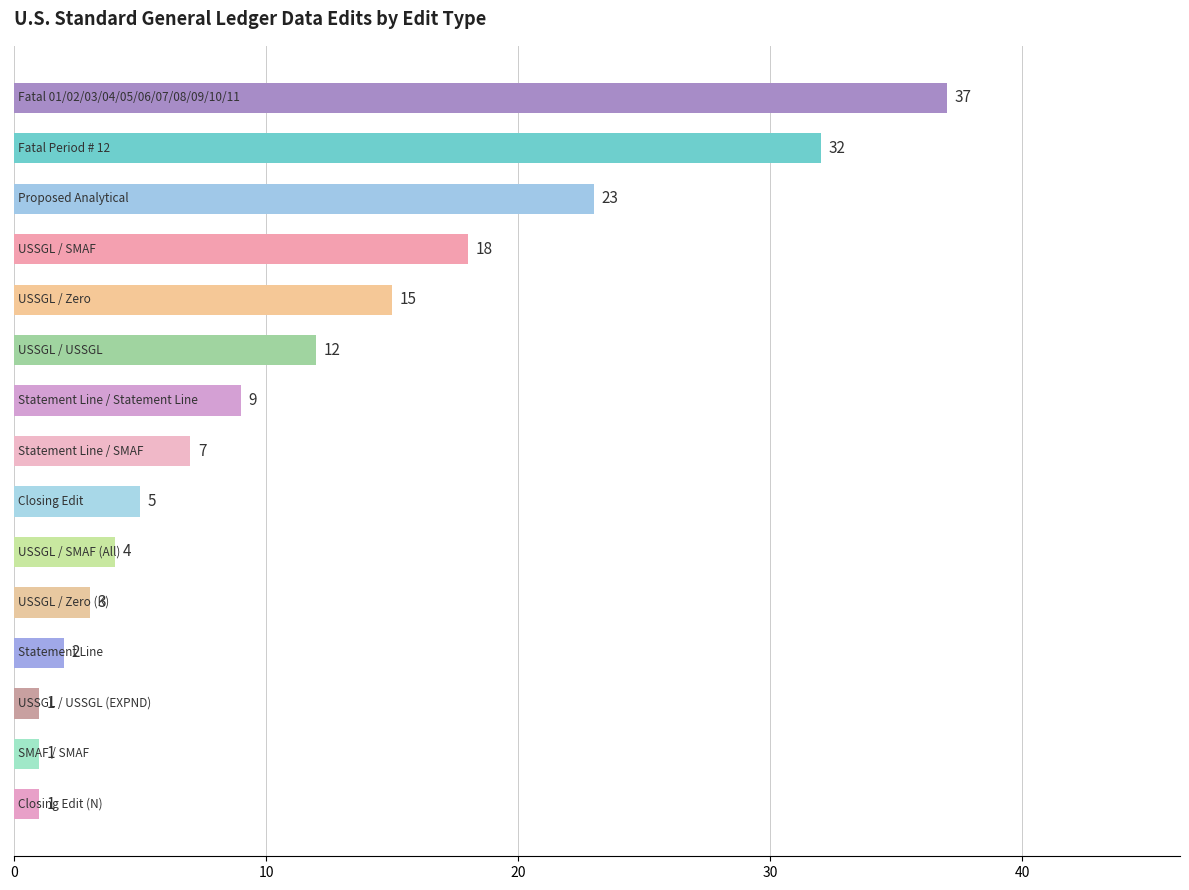

Reading top to bottom, extract all data points from this chart.

37	32	23	18	15	12	9	7	5	4	3	2	1	1	1